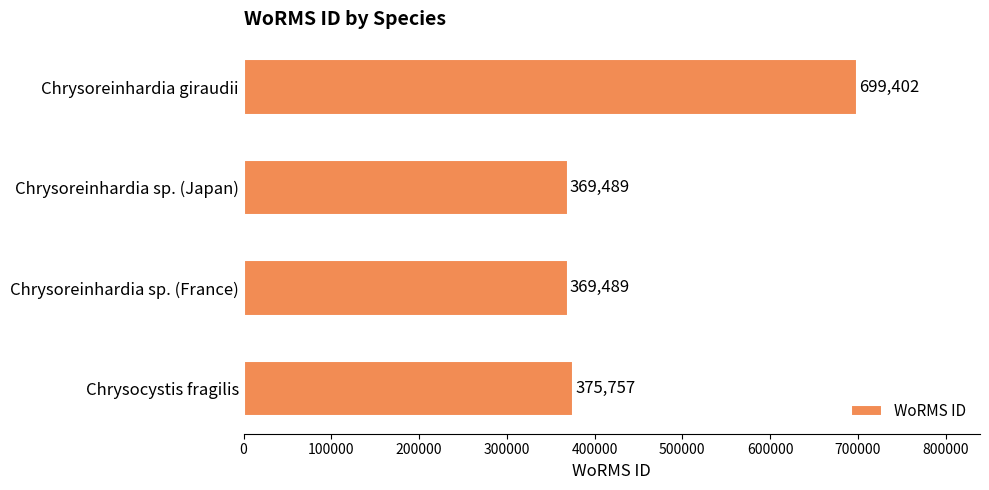

Does the chart contain stacked bars?

No